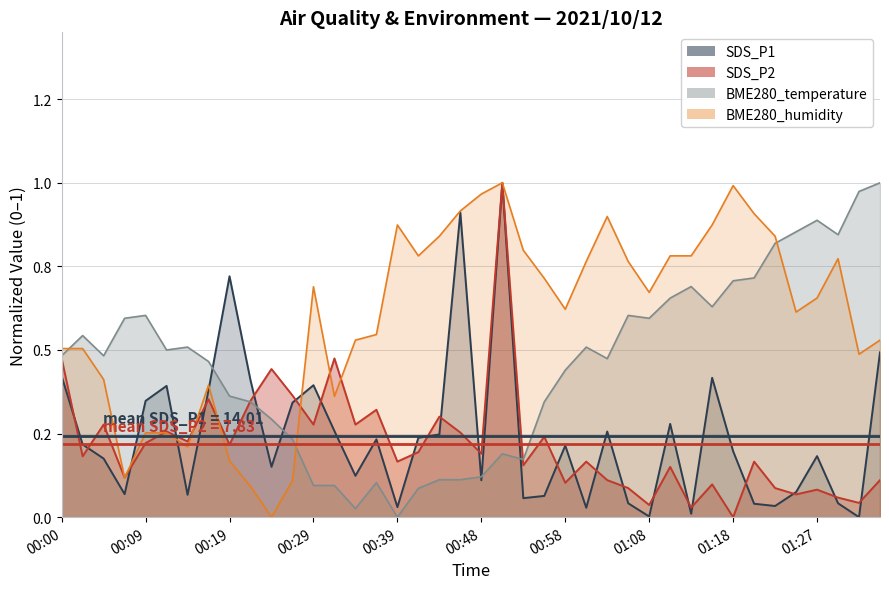

At which category does BME280_humidity reach its first local peak?

00:17